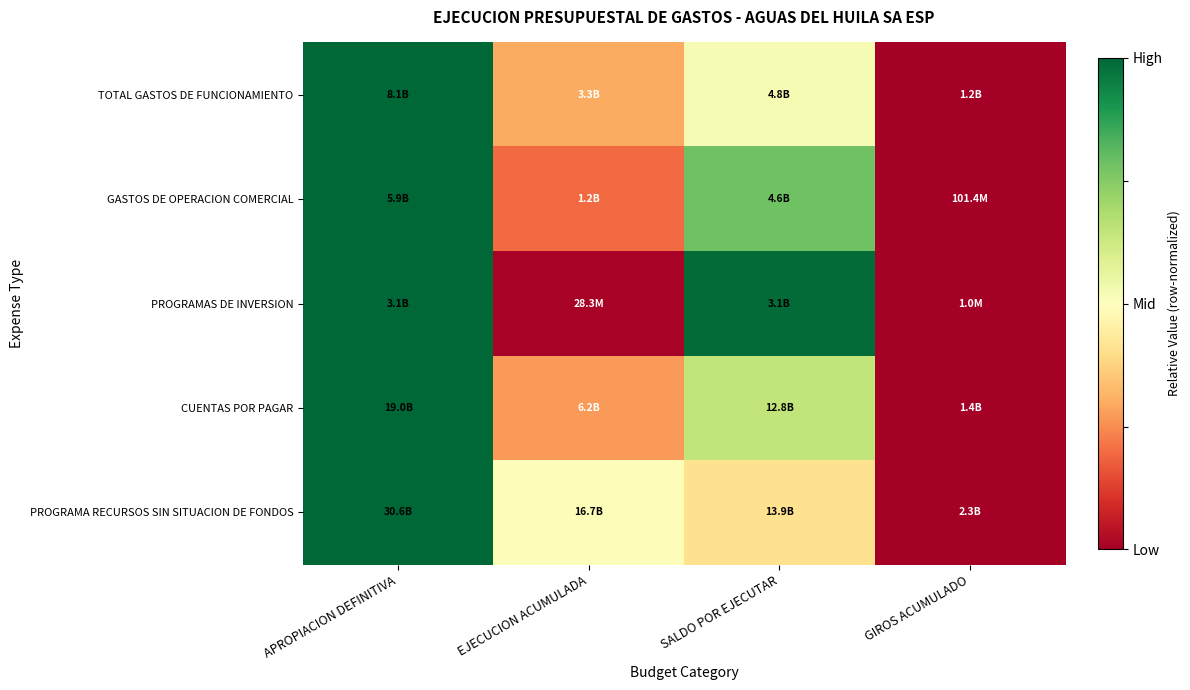

At how many categories does at least one series exceed 0?

3